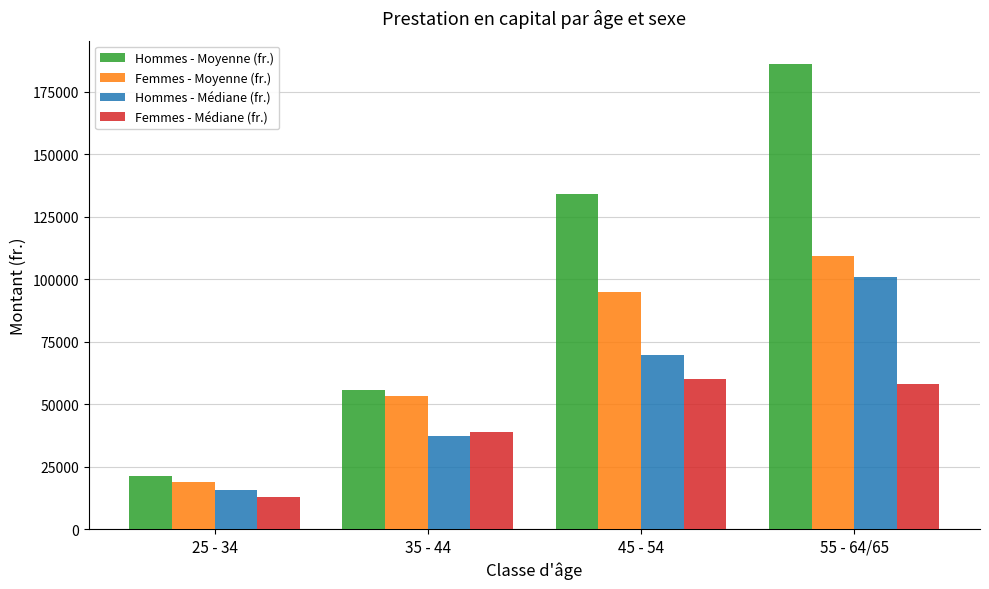

Reading right to left, what are all the values shown in this chart?

Hommes - Moyenne (fr.): 55 - 64/65=186190.7	45 - 54=134059.7	35 - 44=55779.2	25 - 34=21458.0
Femmes - Moyenne (fr.): 55 - 64/65=109502.1	45 - 54=94746.8	35 - 44=53481.3	25 - 34=18938.6
Hommes - Médiane (fr.): 55 - 64/65=101088.5	45 - 54=69557.5	35 - 44=37402.5	25 - 34=15616.0
Femmes - Médiane (fr.): 55 - 64/65=58245.0	45 - 54=60269.5	35 - 44=38784.0	25 - 34=13067.0